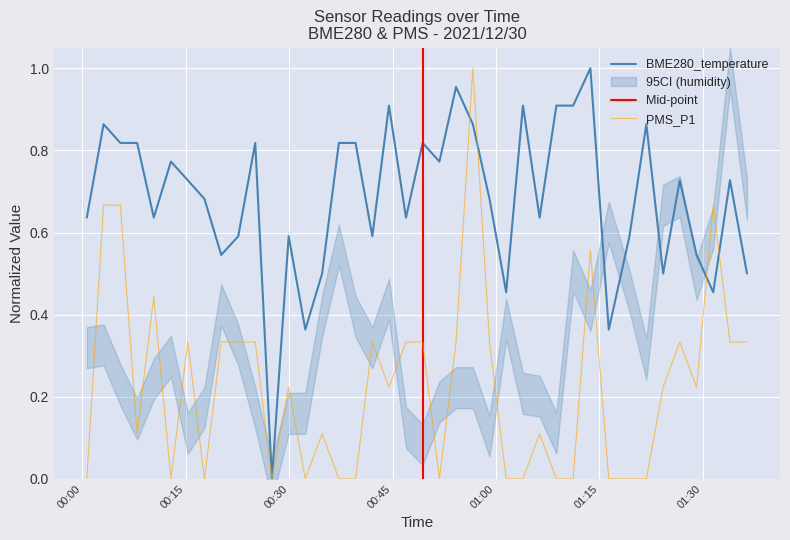

What is the average value of the BME280_temperature series?

0.7